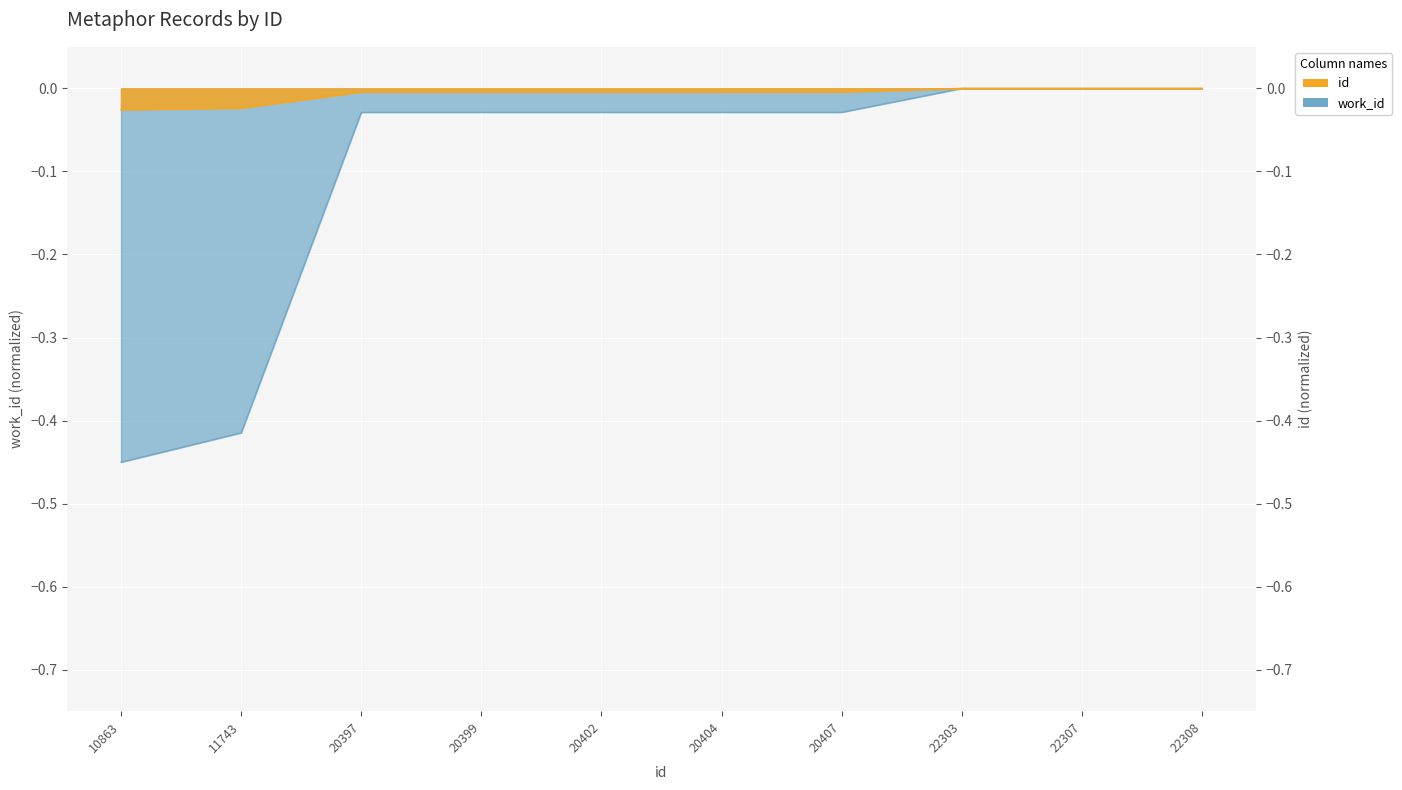

Rank the series by their maximum value, from highest to lowest.

id, work_id